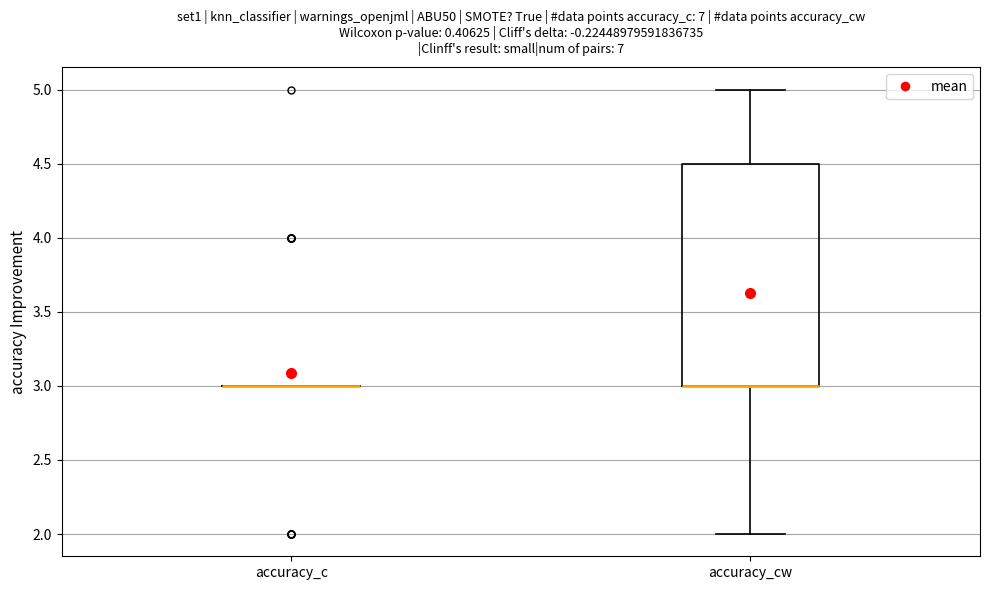

Reading left to right, transcribe this box plot: for each box, give where its median line is, the range the box spans, and where its two whiskers end, as read against the y-axis. The values are not printed on the chart, so give them approximately, as read against the axis.

accuracy_c: box collapsed to a line at 3.0, whiskers 3.0 to 3.0
accuracy_cw: median 3.0 (drawn on the box's lower edge), box 3.0 to 4.5, whiskers 2.0 to 5.0